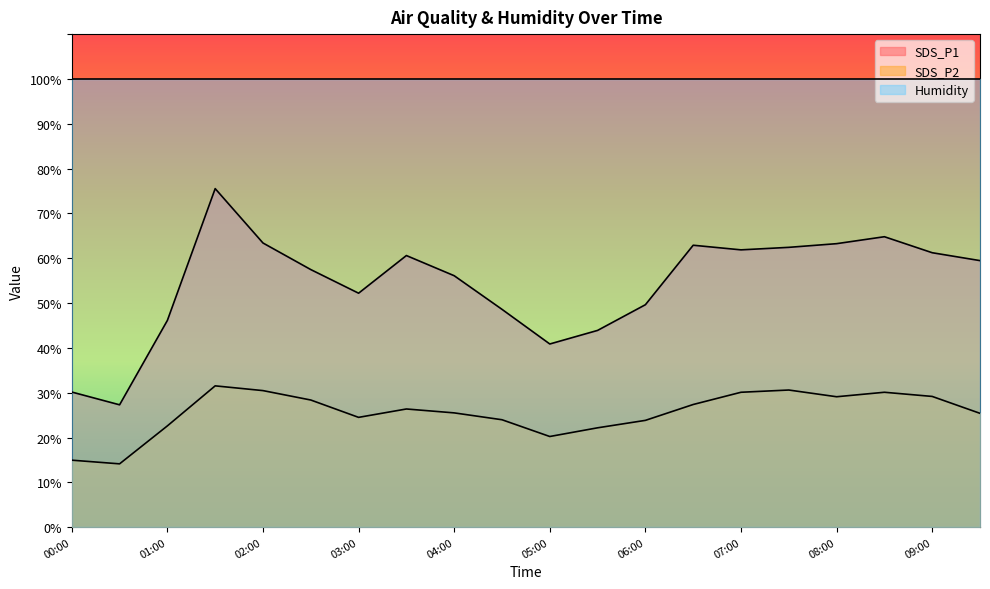

Read the SDS_P1 value at 07:30.

62.4